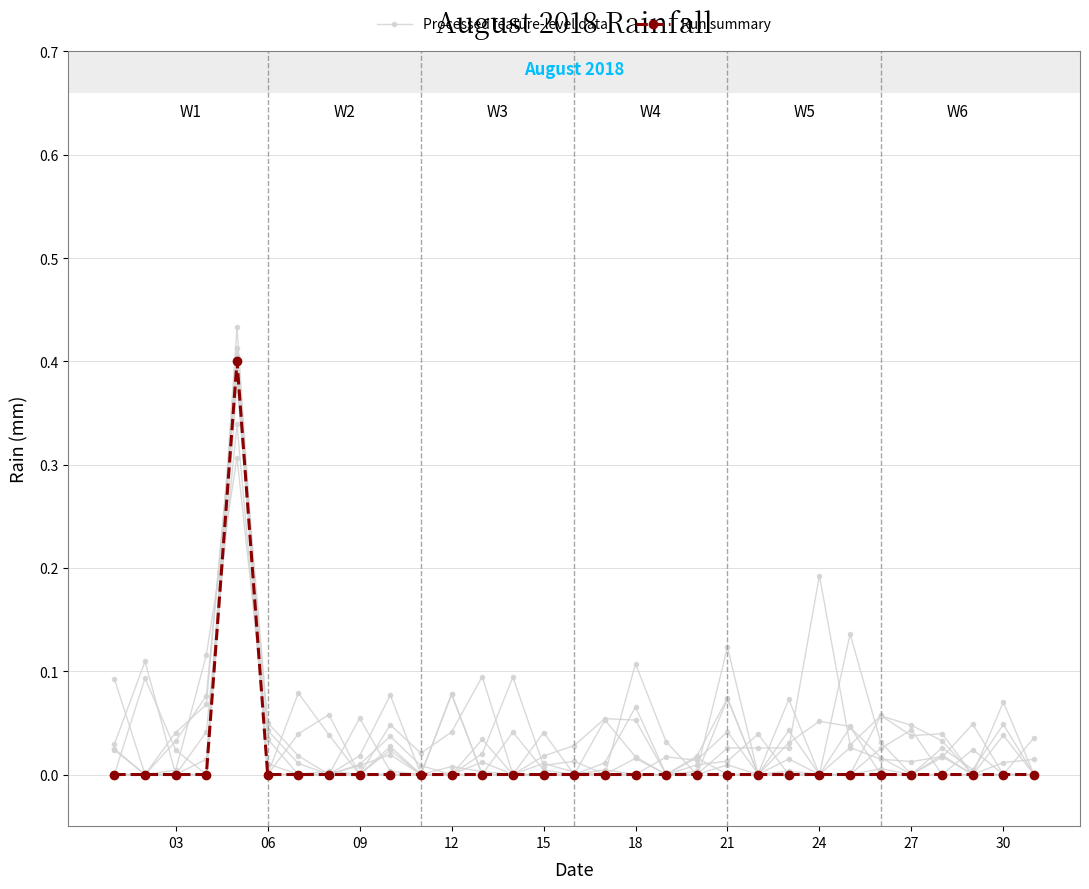

At which label does Run summary reach its minimum?

03